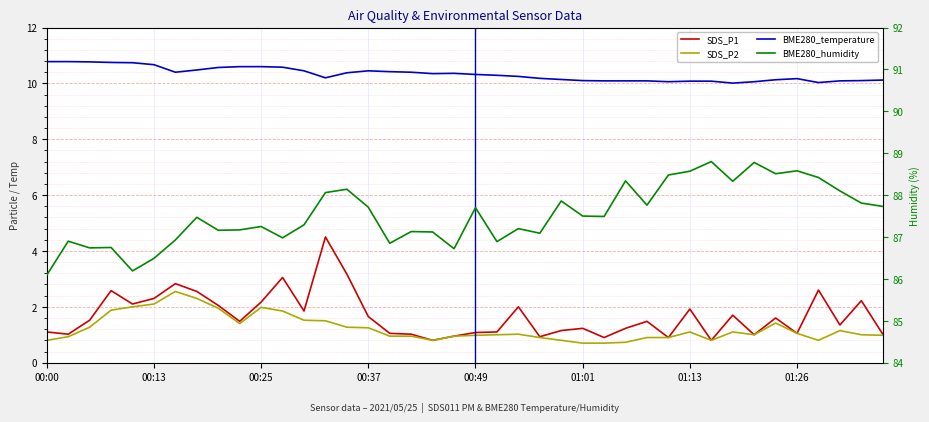

True or false: BME280_humidity and BME280_temperature intersect in this chart.

False